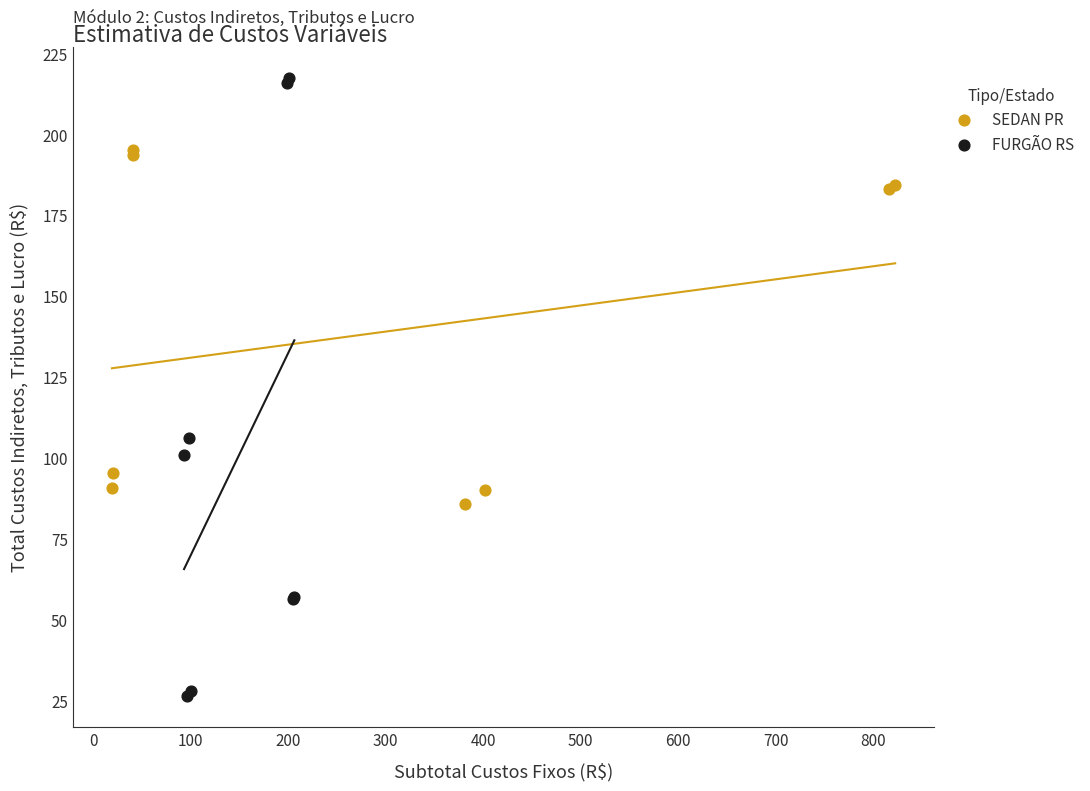

Which series has the largest Y range (max minus min)?

FURGÃO RS